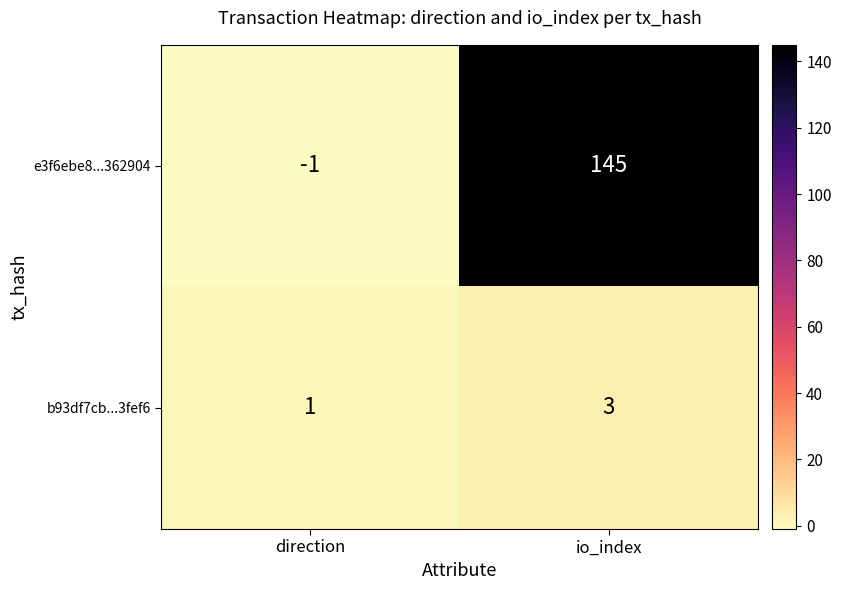

Rank the series at direction from lowest to highest value.

e3f6ebe8...362904, b93df7cb...3fef6